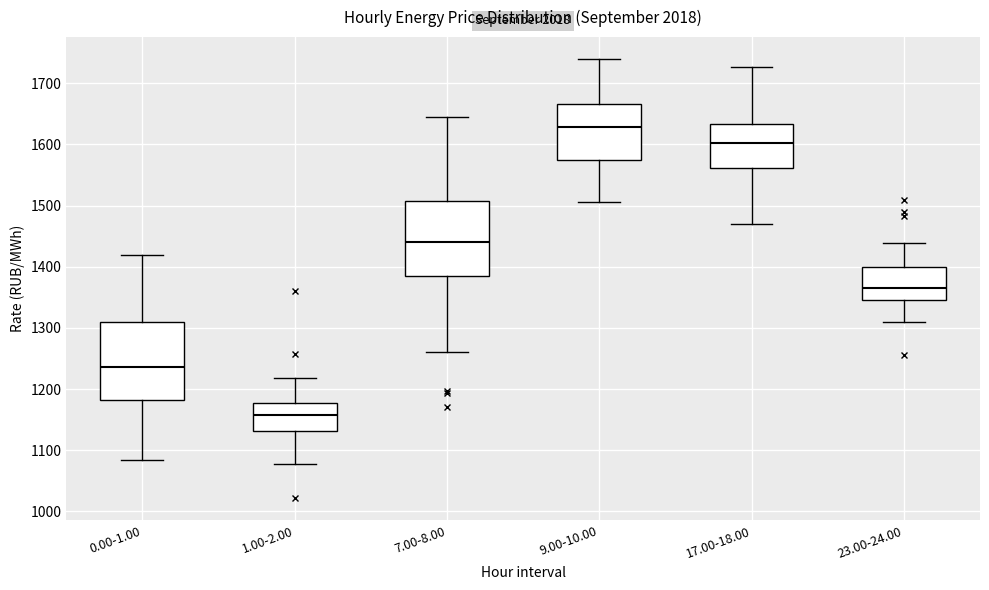

Reading left to right, read every box against the y-axis: the position of its median line, the range the box covers, and the ends of its whiskers. The values are not printed on the chart, so give them approximately, as read against the axis.

0.00-1.00: median 1240, box 1180 to 1310, whiskers 1080 to 1420
1.00-2.00: median 1160, box 1130 to 1180, whiskers 1080 to 1220
7.00-8.00: median 1440, box 1380 to 1510, whiskers 1260 to 1640
9.00-10.00: median 1630, box 1570 to 1670, whiskers 1510 to 1740
17.00-18.00: median 1600, box 1560 to 1630, whiskers 1470 to 1730
23.00-24.00: median 1370, box 1350 to 1400, whiskers 1310 to 1440